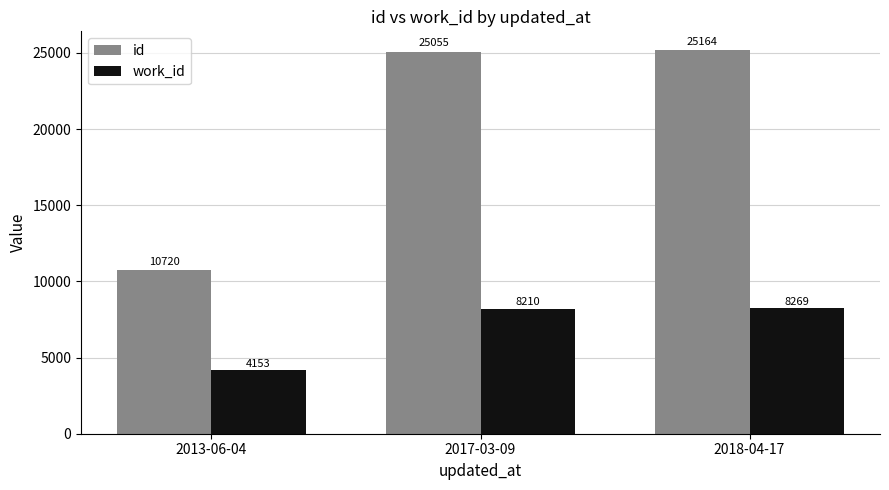

What is the label of the 1st bar from the left?

2013-06-04